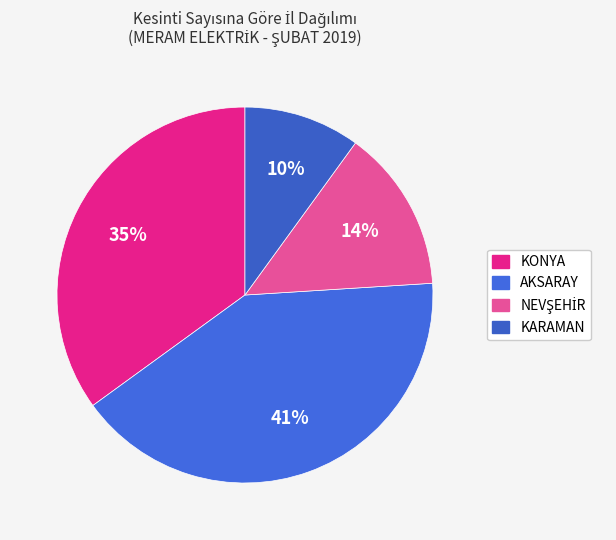

How many segments does this pie chart have?

4